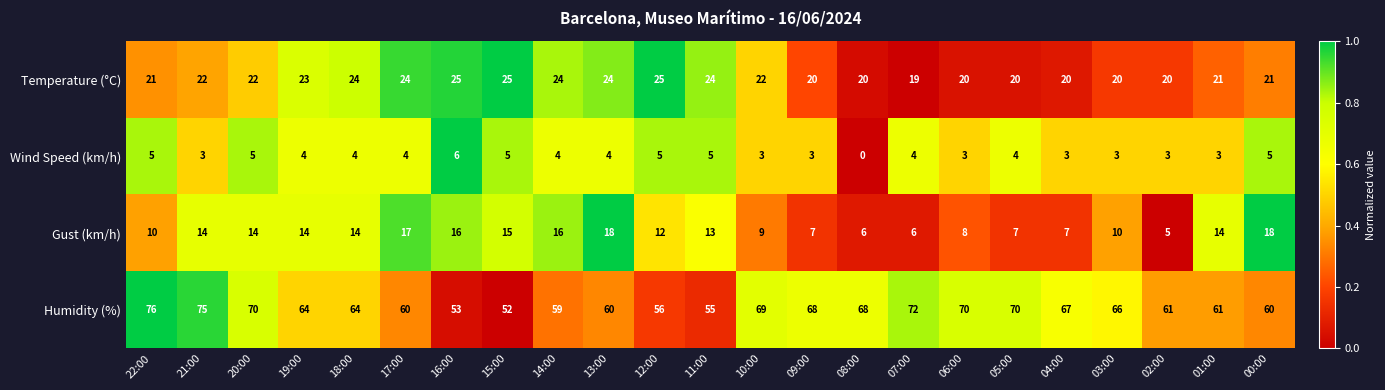

At which label does Wind Speed (km/h) first exceed 4?

22:00